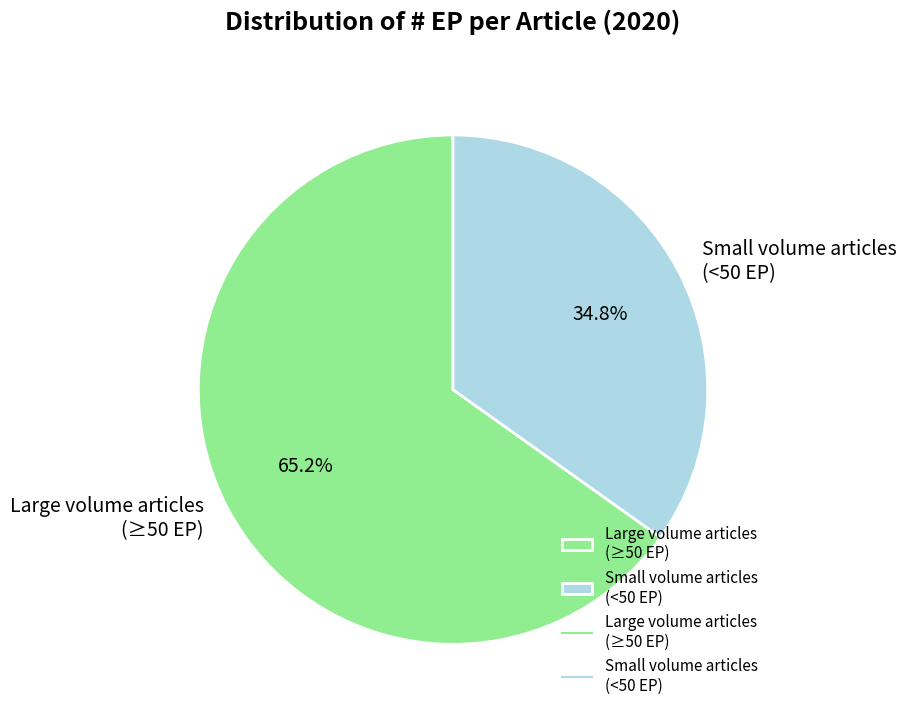

What is the ratio of the value at Small volume articles (<50 EP) to the value at Large volume articles (≥50 EP)?

0.5